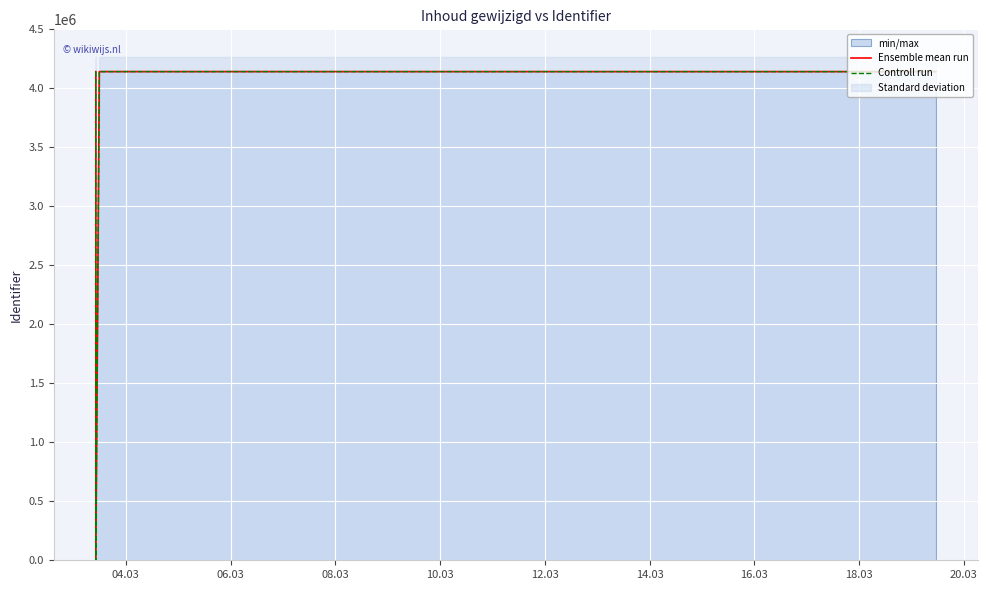

At 10.03, list the series in order from largest to smallest.

Ensemble mean run, Controll run